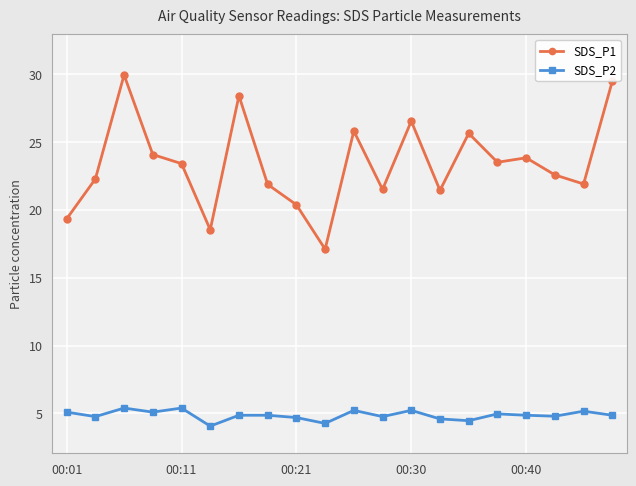

How many distinct data groups are displayed?

2